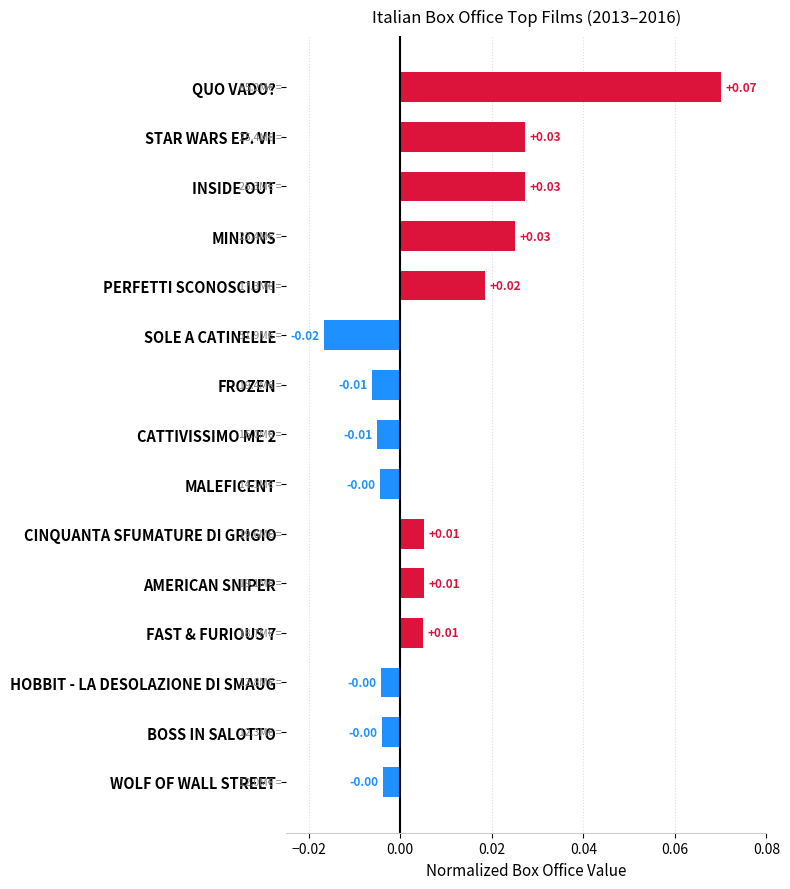

What is the label of the 1st bar from the top?

QUO VADO?